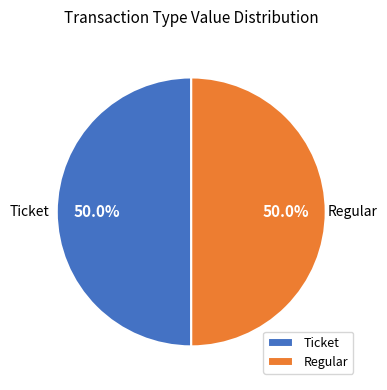

How much of the chart is everything except Regular?

50.0%